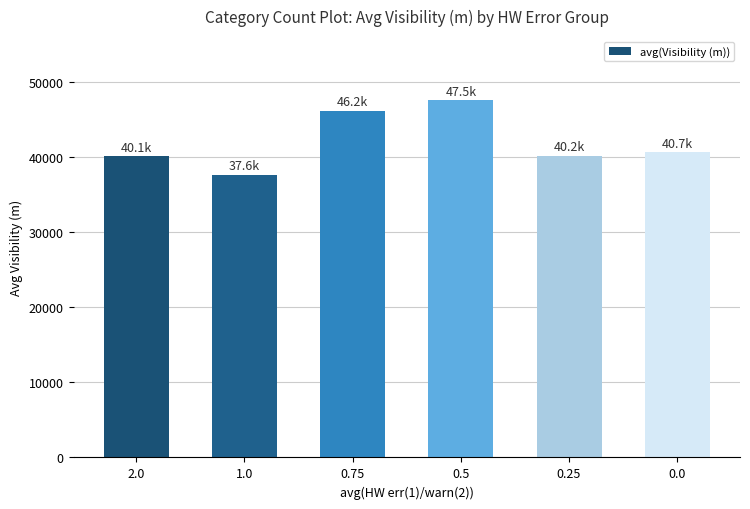

What is the ratio of the value at 1.0 to the value at 0.5?

0.8